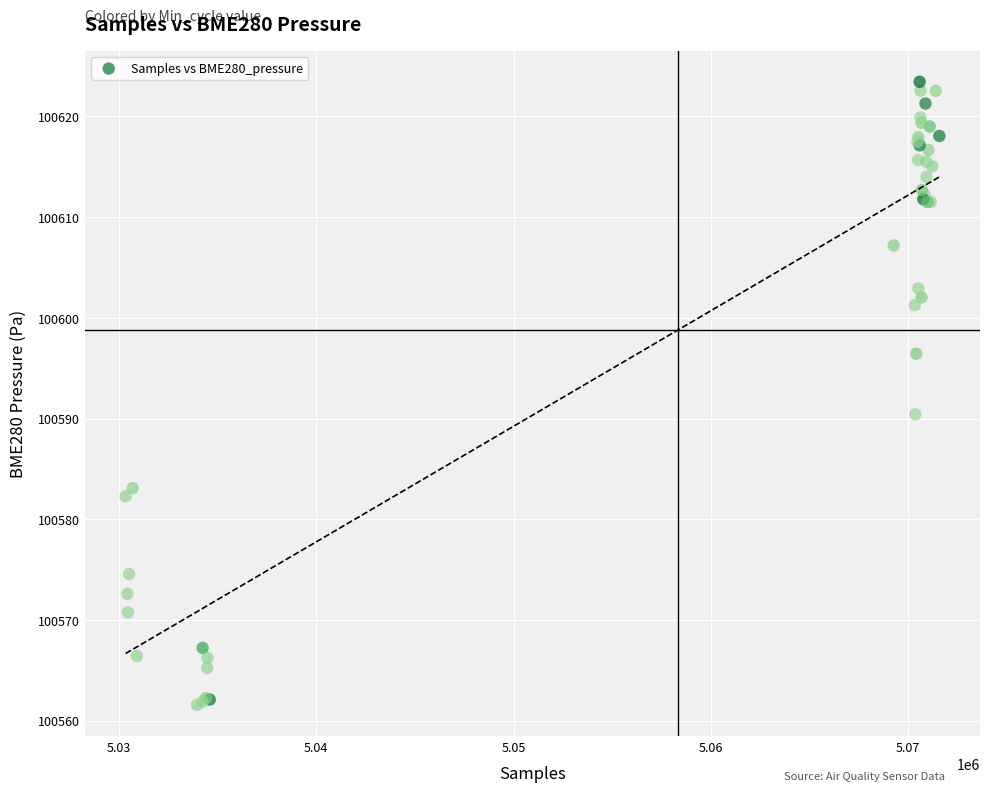

What Y value in the scatter plot is closest to 100592?

100590.4